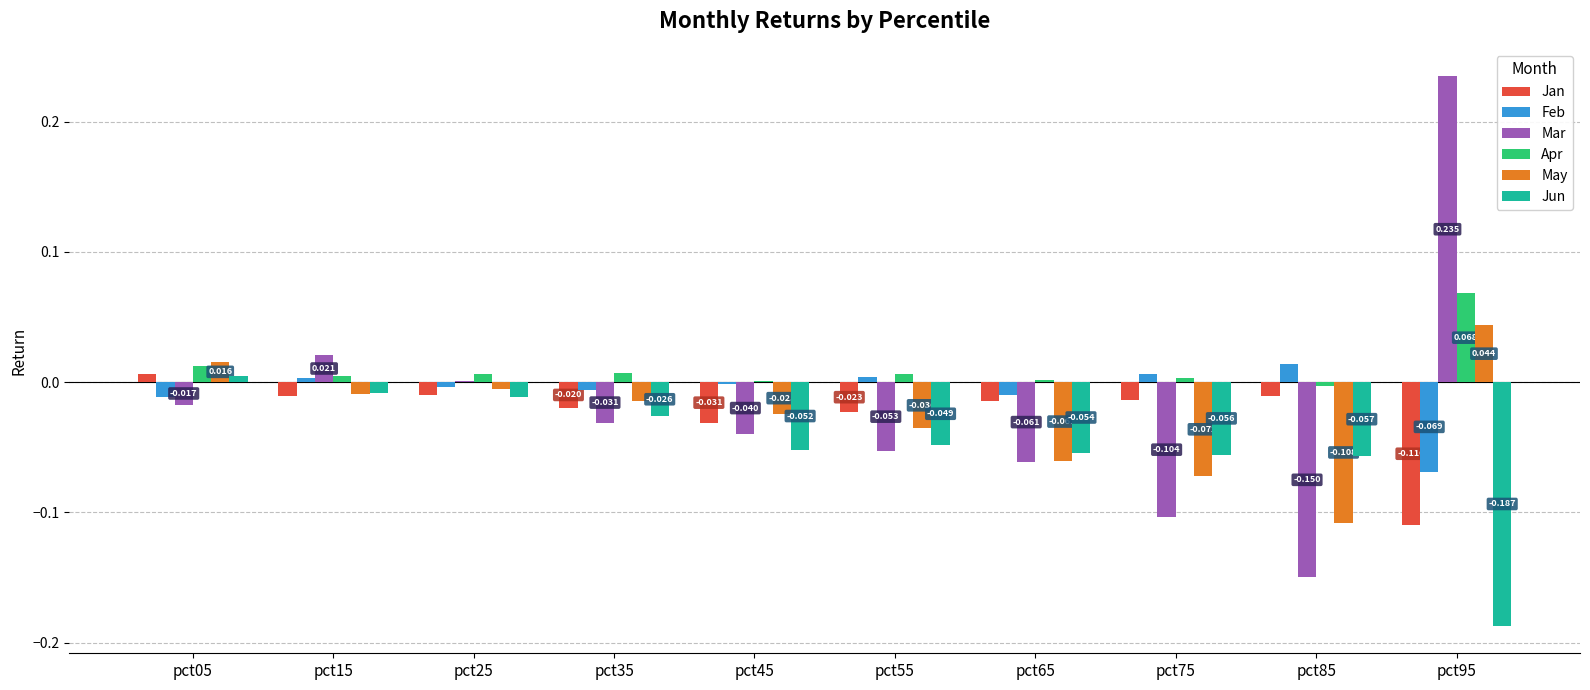

How many values in Jun are above zero?

1